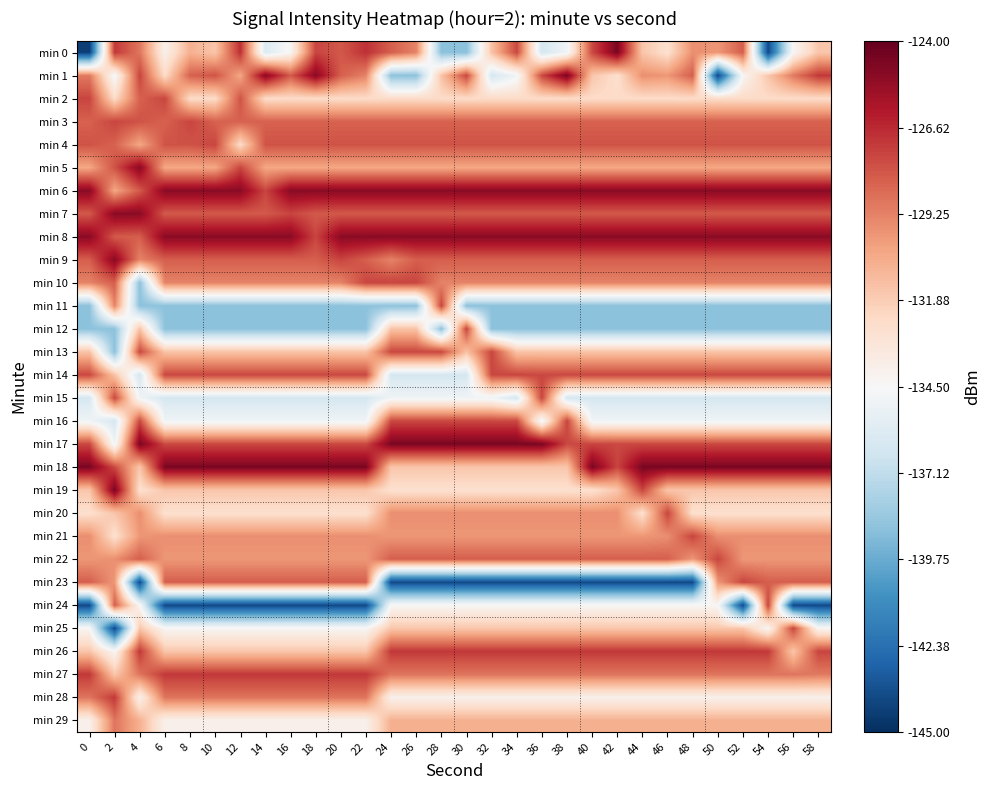

What is the spread (max minus min) of values at 4?

19.4